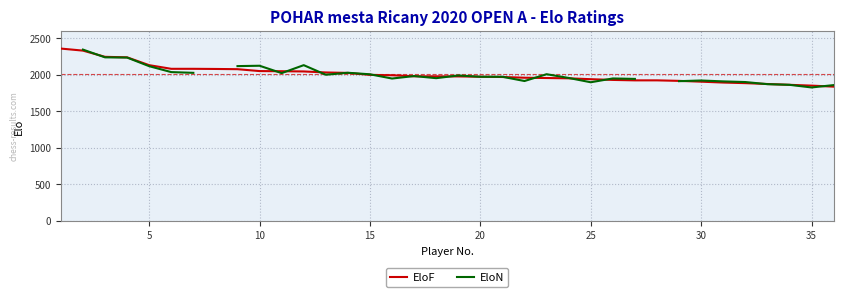

What are all the series names shown in the legend?

EloF, EloN